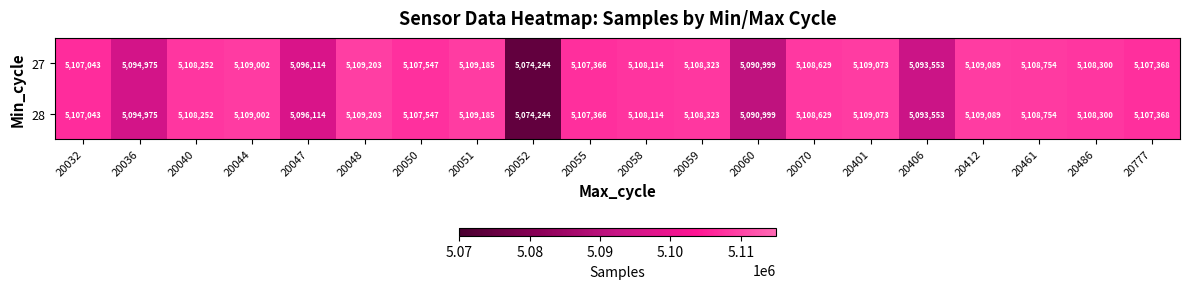

Is the value of 27 at 20486 greater than the value of 28 at 20412?

No